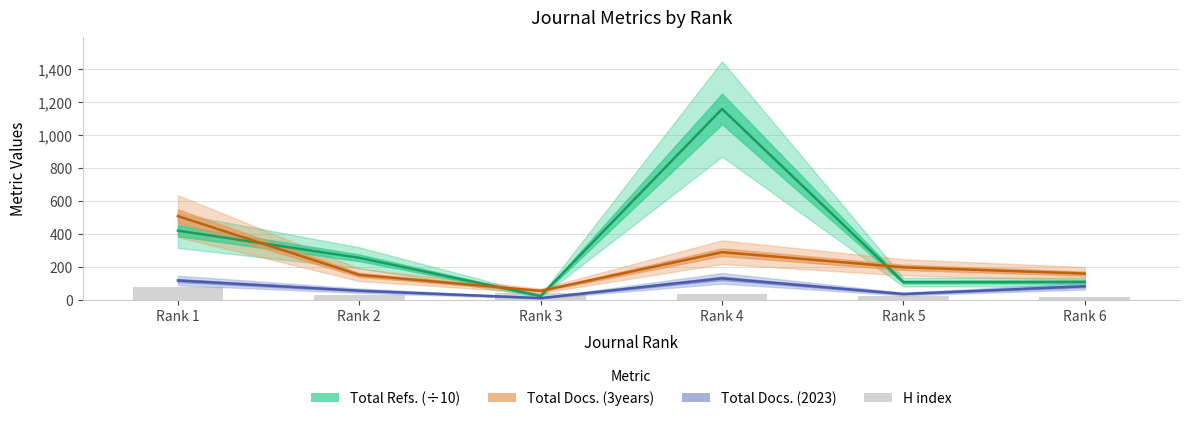

What is the total value across all series at Rank 1?

1118.8